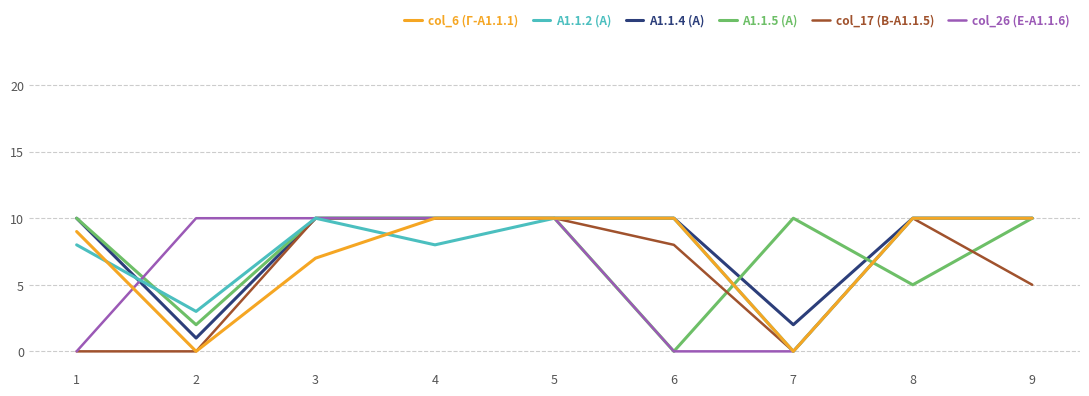

The col_17 (B-A1.1.5) series shows -4 at 7. True or false?

False